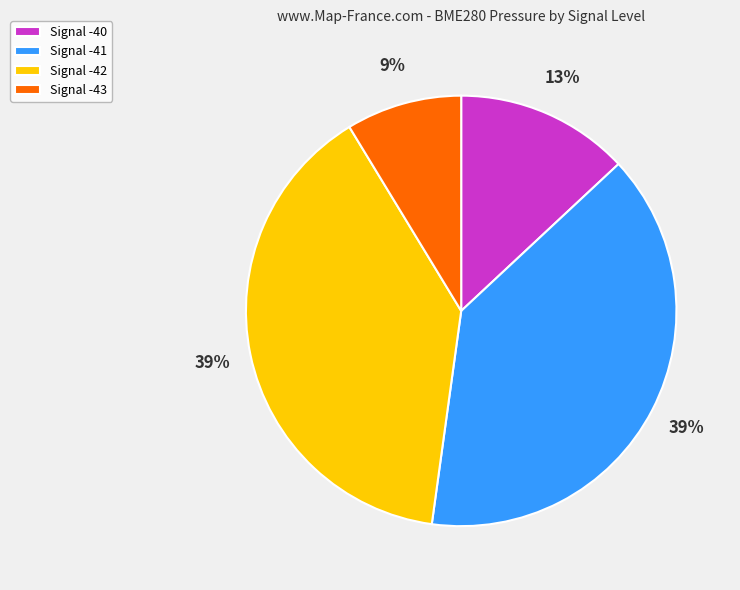

To the nearest percent, what is the difference between the Signal -40 and Signal -41 slice percentages?

26%